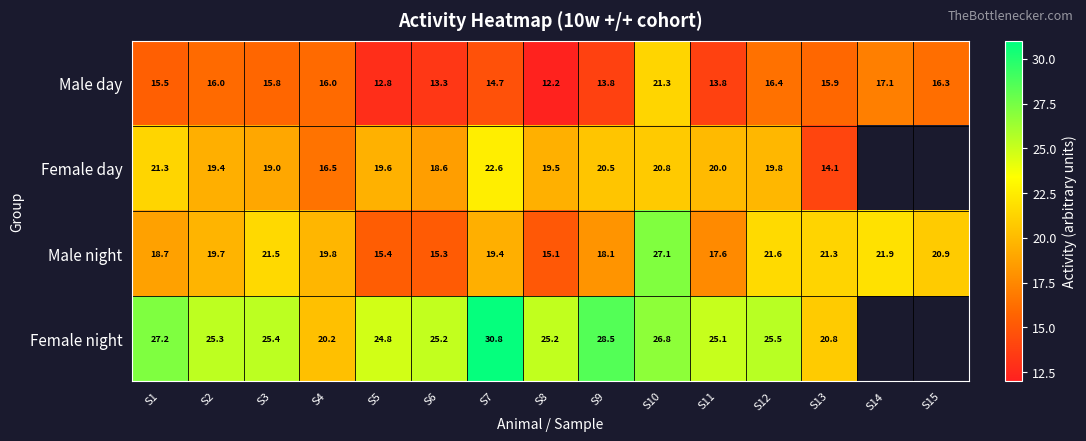

Rank the series at S7 from lowest to highest value.

Male day, Male night, Female day, Female night